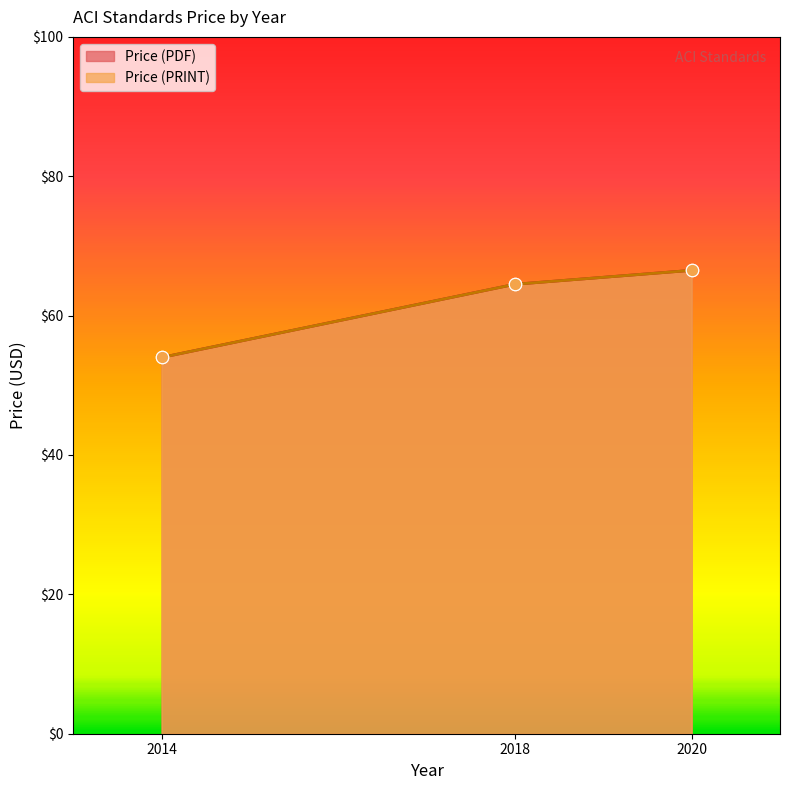

Which series has the largest total across all categories?

Price (PDF)